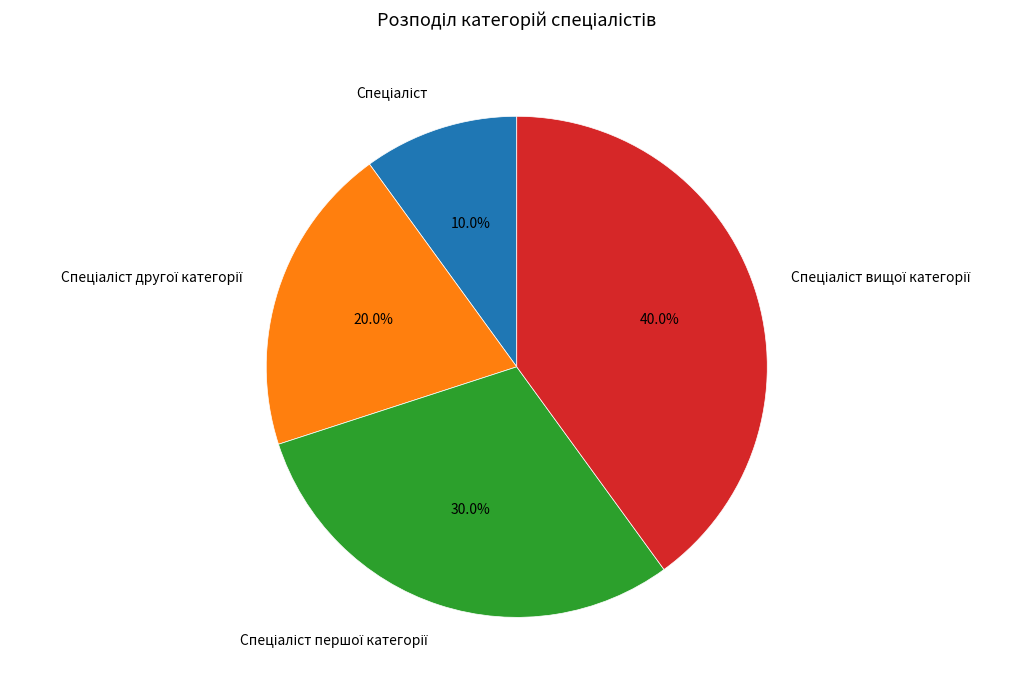

Is there any slice that represents more than half of the pie?

No